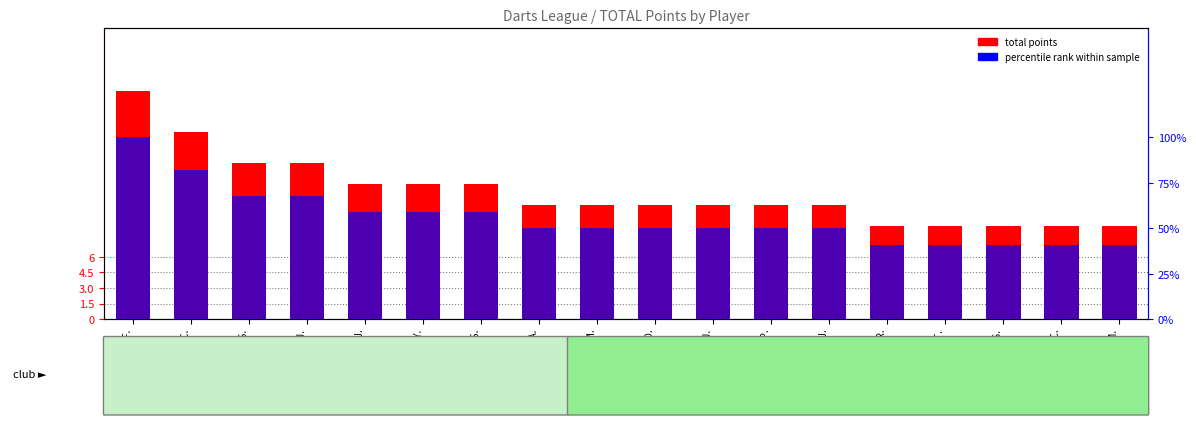

Where is percentile rank within sample nearest to the value 70?

DA ROCHA S.